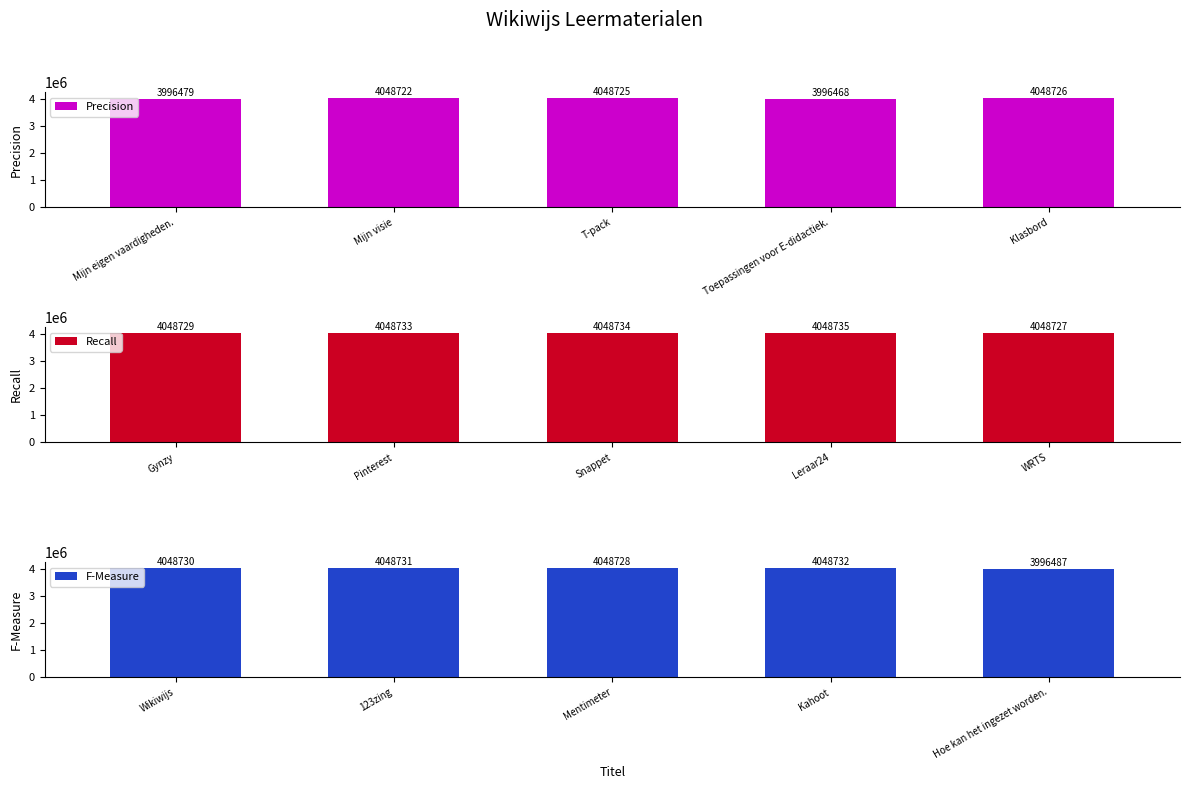

Reading left to right, transcribe all the data shown in this chart.

Precision: Mijn eigen vaardigheden.=3996479	Mijn visie=4048722	T-pack=4048725	Toepassingen voor E-didactiek.=3996468	Klasbord=4048726
Recall: Gynzy=4048729	Pinterest=4048733	Snappet=4048734	Leraar24=4048735	WRTS=4048727
F-Measure: Wikiwijs=4048730	123zing=4048731	Mentimeter=4048728	Kahoot=4048732	Hoe kan het ingezet worden.=3996487